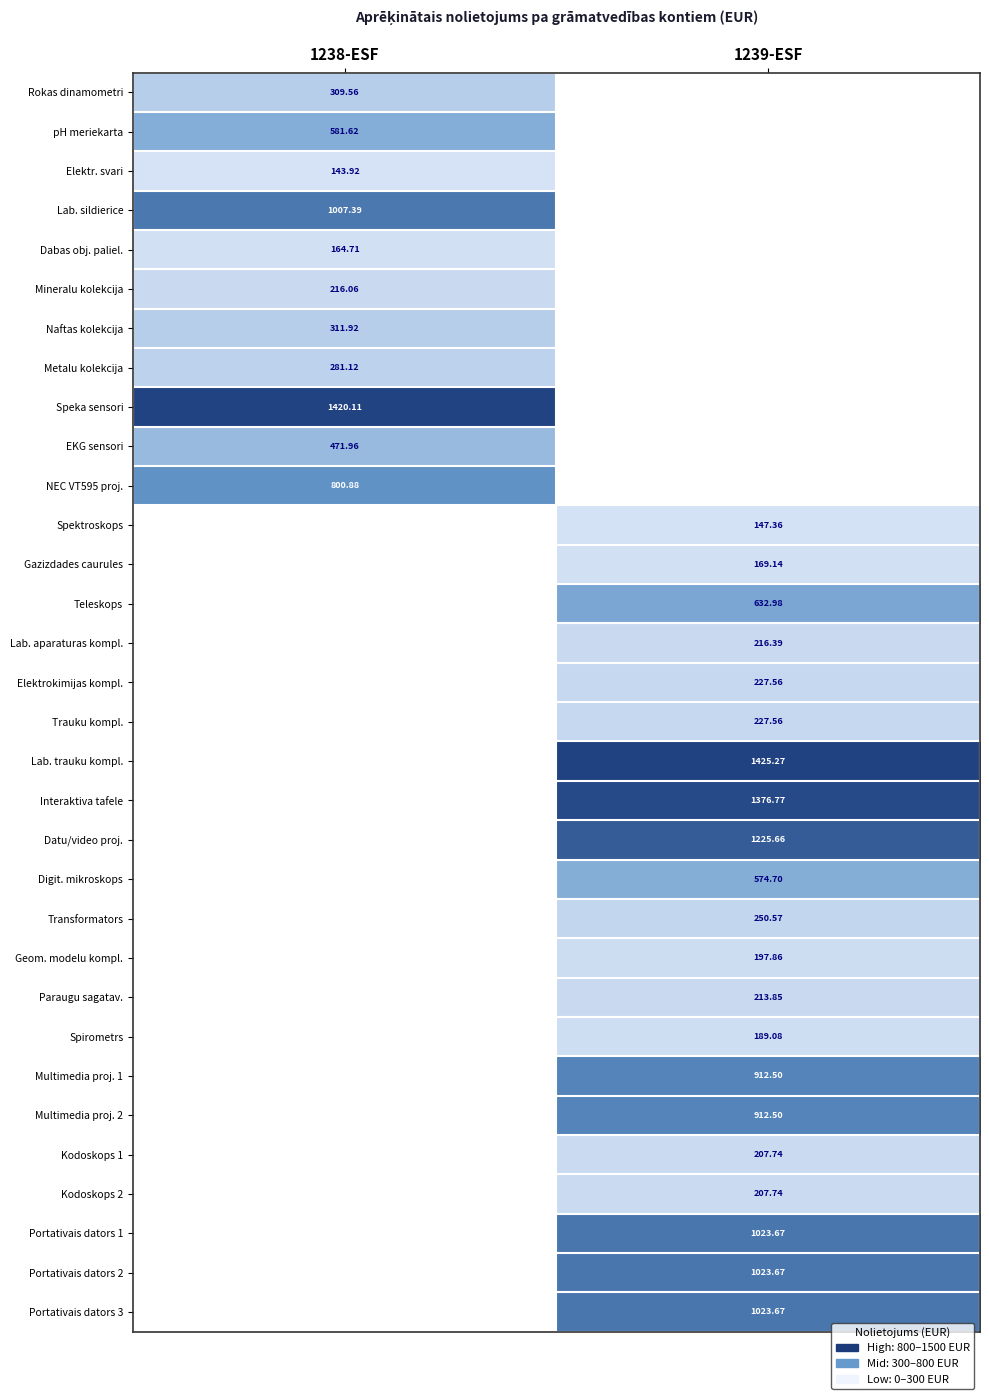

Is the value of Multimedia proj. 2 at 1239-ESF greater than the value of Spektroskops at 1239-ESF?

Yes